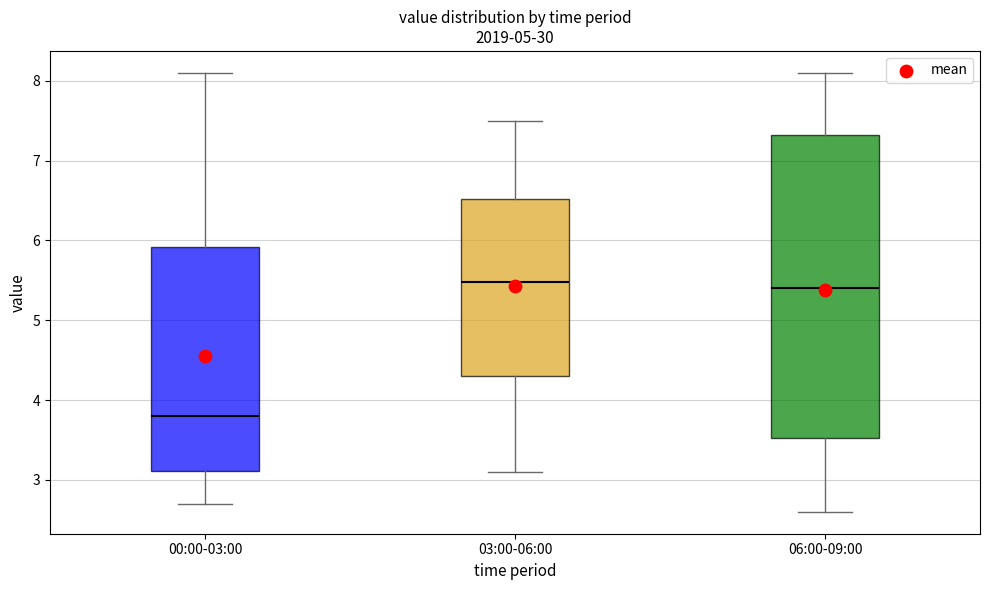

Where does the median line of the box for 03:00-06:00 sit on the y-axis? The values are not printed on the chart, so give them approximately, as read against the axis.

5.5